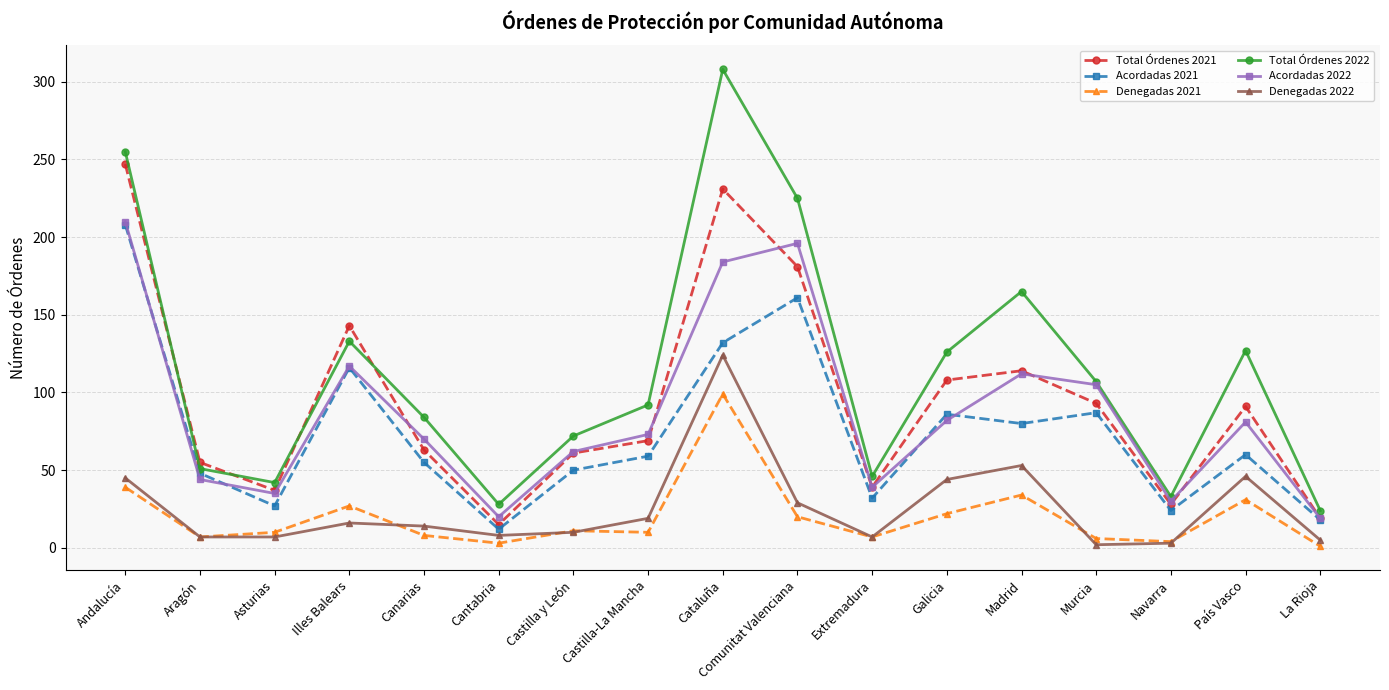

True or false: Denegadas 2021 and Acordadas 2021 intersect in this chart.

False